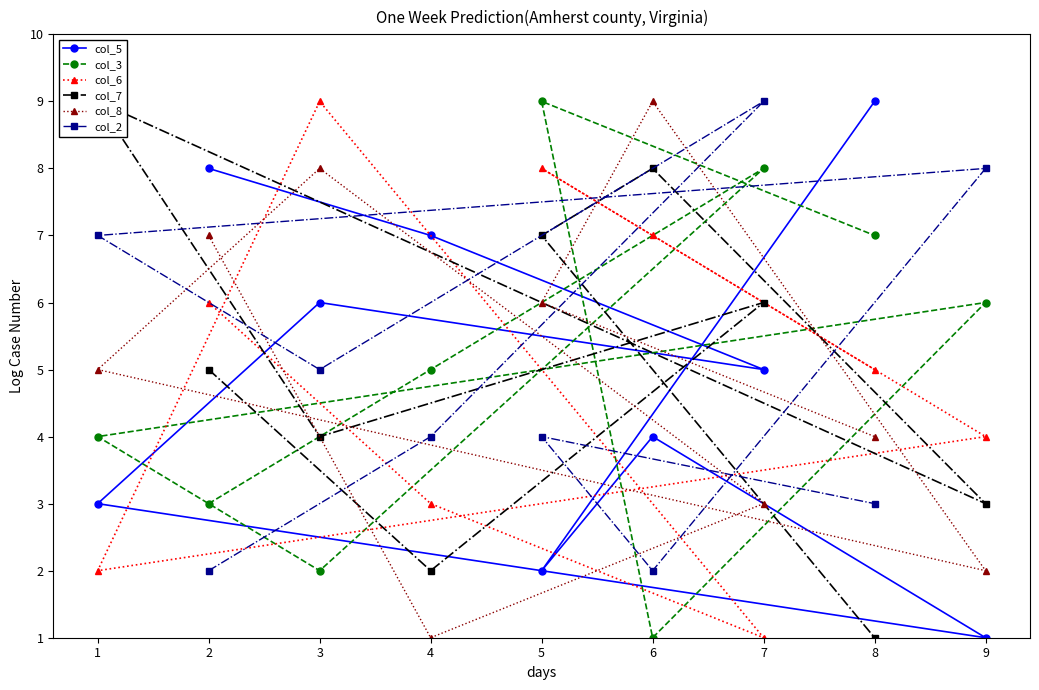

True or false: col_6 and col_5 intersect in this chart.

True